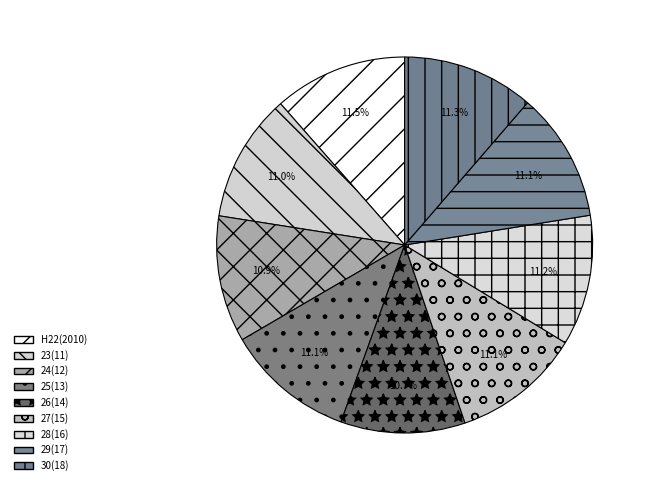

Is 25(13) the majority of the pie?

No